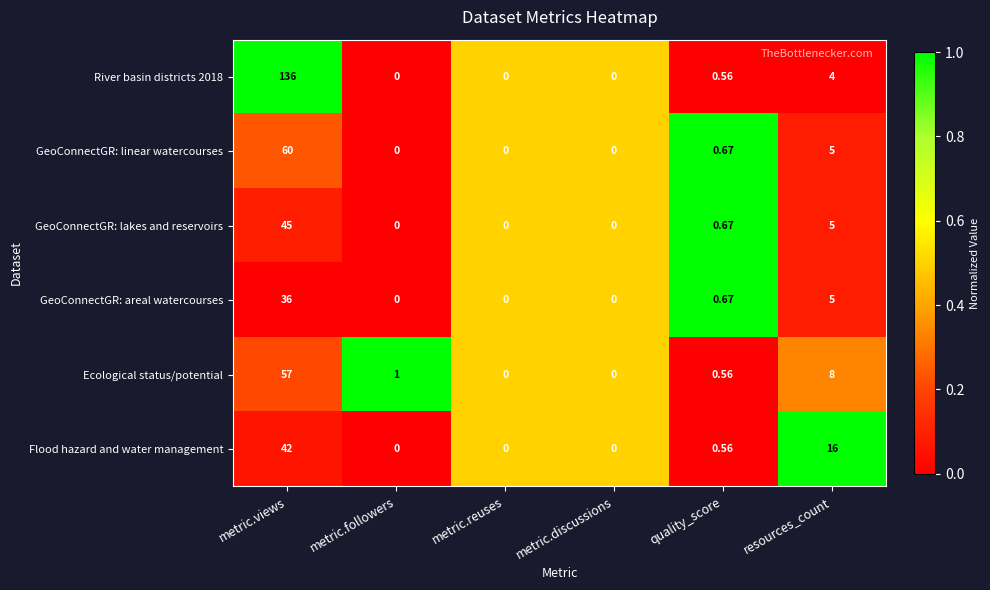

Is the value of River basin districts 2018 at metric.reuses greater than the value of GeoConnectGR: lakes and reservoirs at resources_count?

No